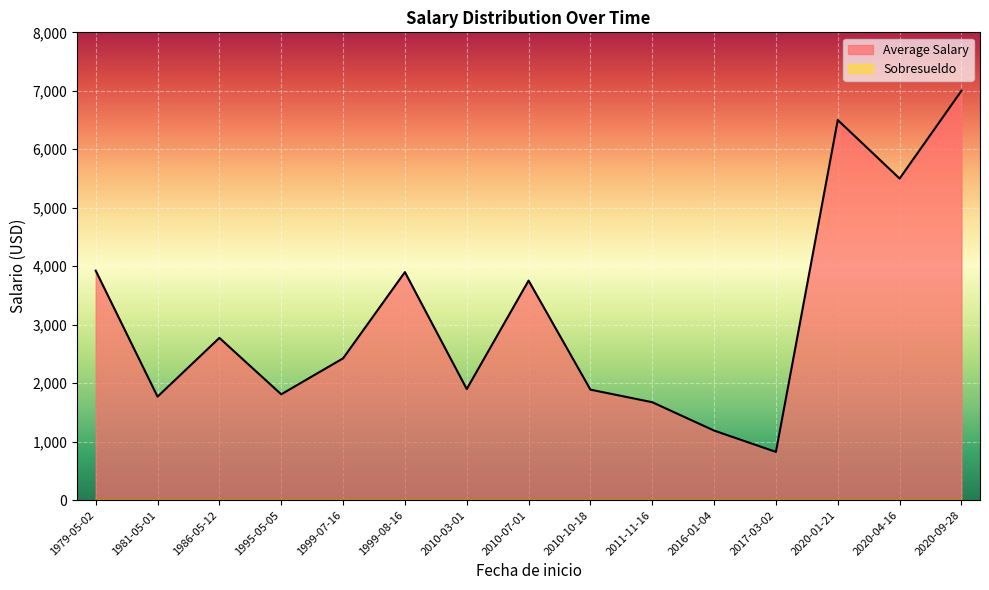

Which category has the highest value across all series?

2020-09-28